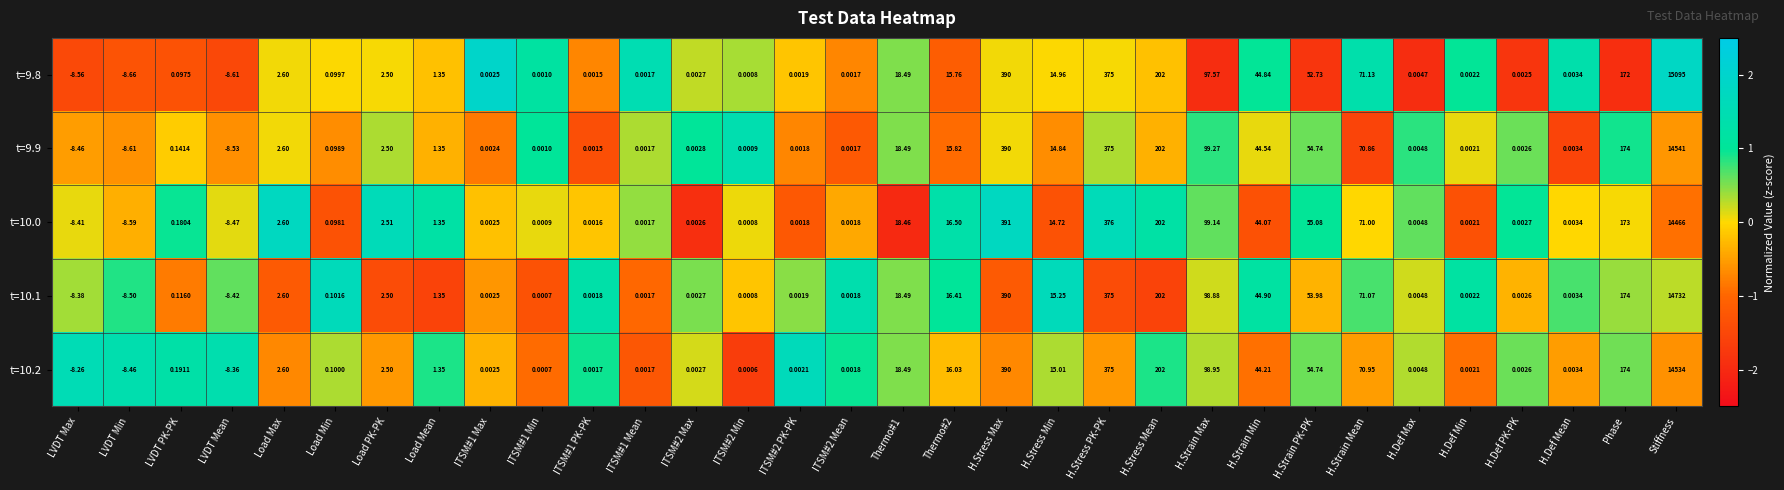

Is the value of t=10.1 at H.Stress PK-PK greater than the value of t=9.8 at H.Def PK-PK?

Yes